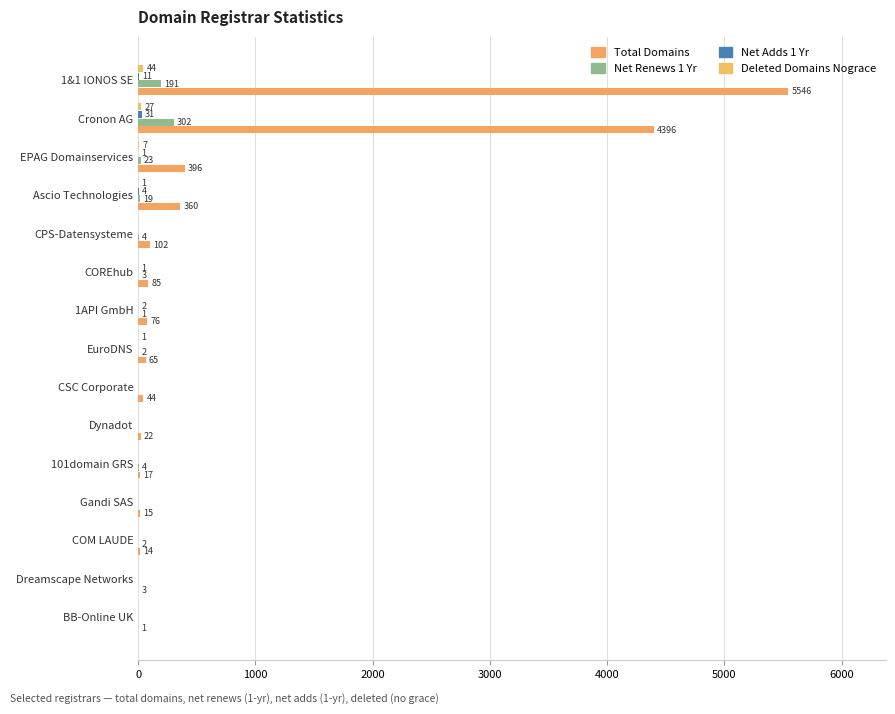

How many distinct data groups are displayed?

4